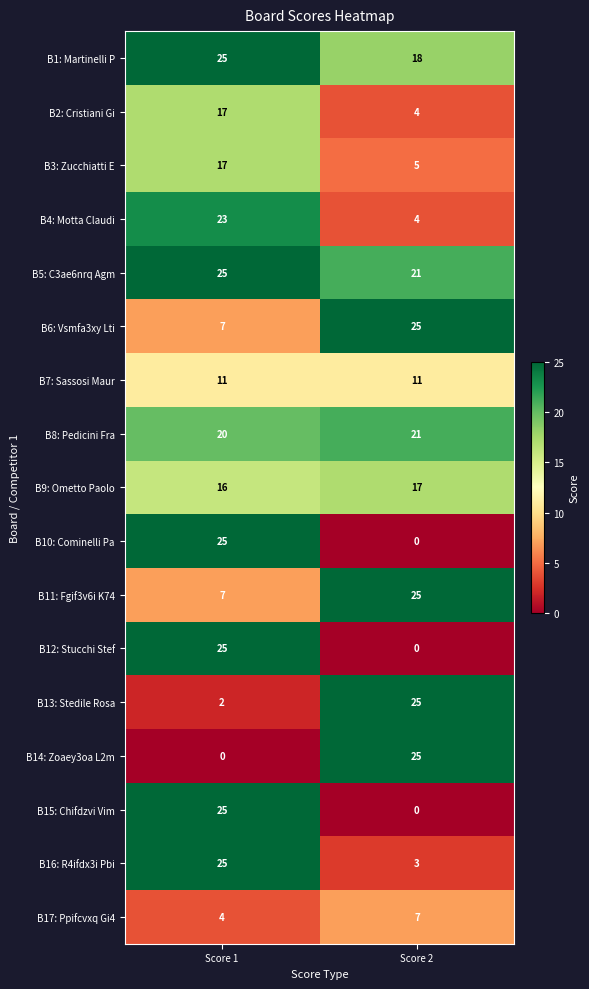

List the labels in order of B4: Motta Claudi value, smallest first.

Score 2, Score 1